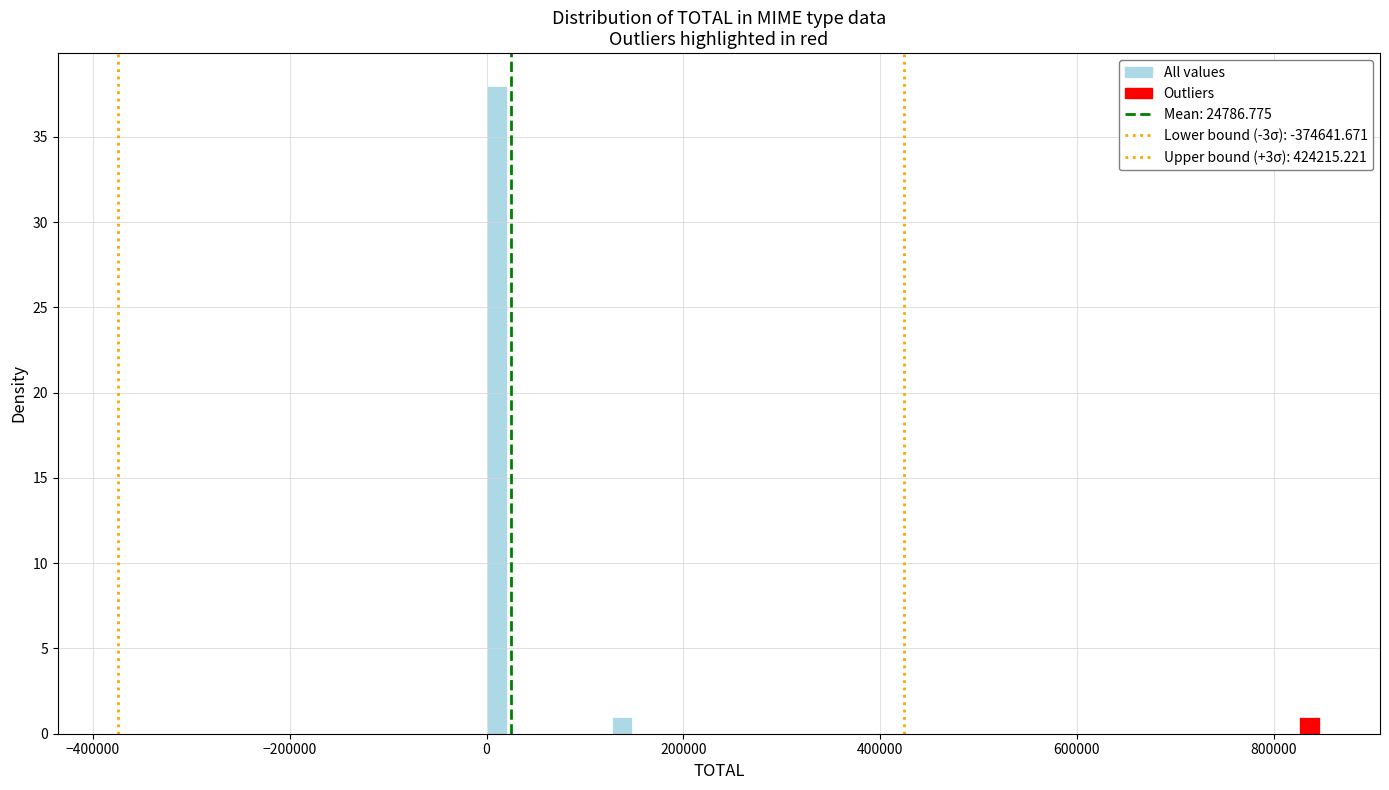

Around what value on the x-axis is the tallest bar? Give the approximate position of its centre, as read against the axis.

20000